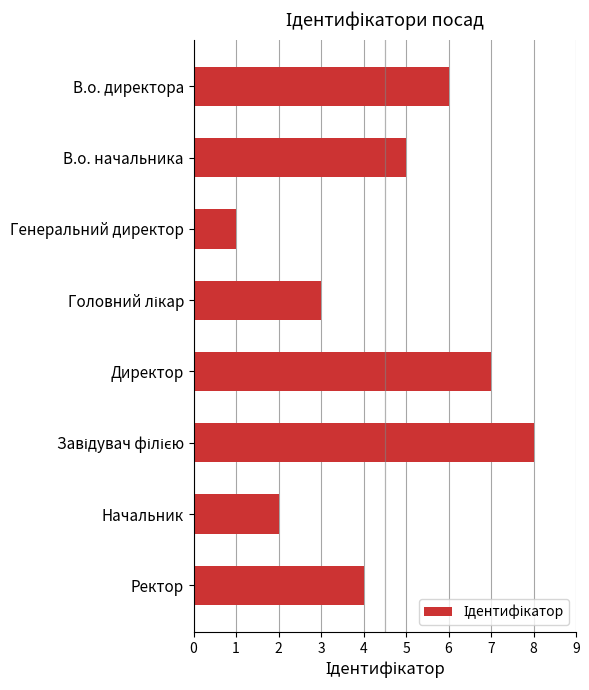

At which label is the value closest to 4?

Ректор